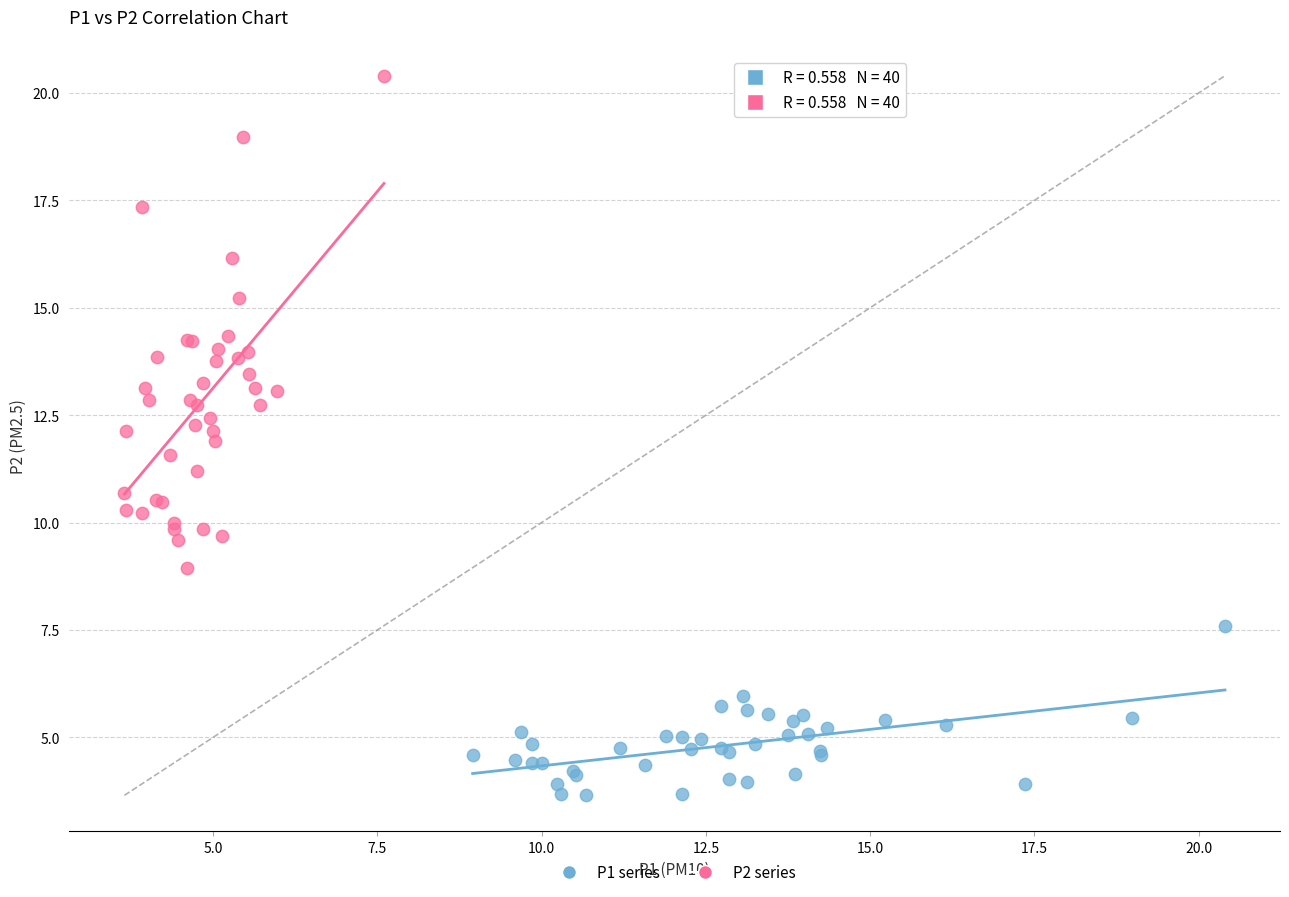

Which series reaches the maximum Y coordinate?

P2 series